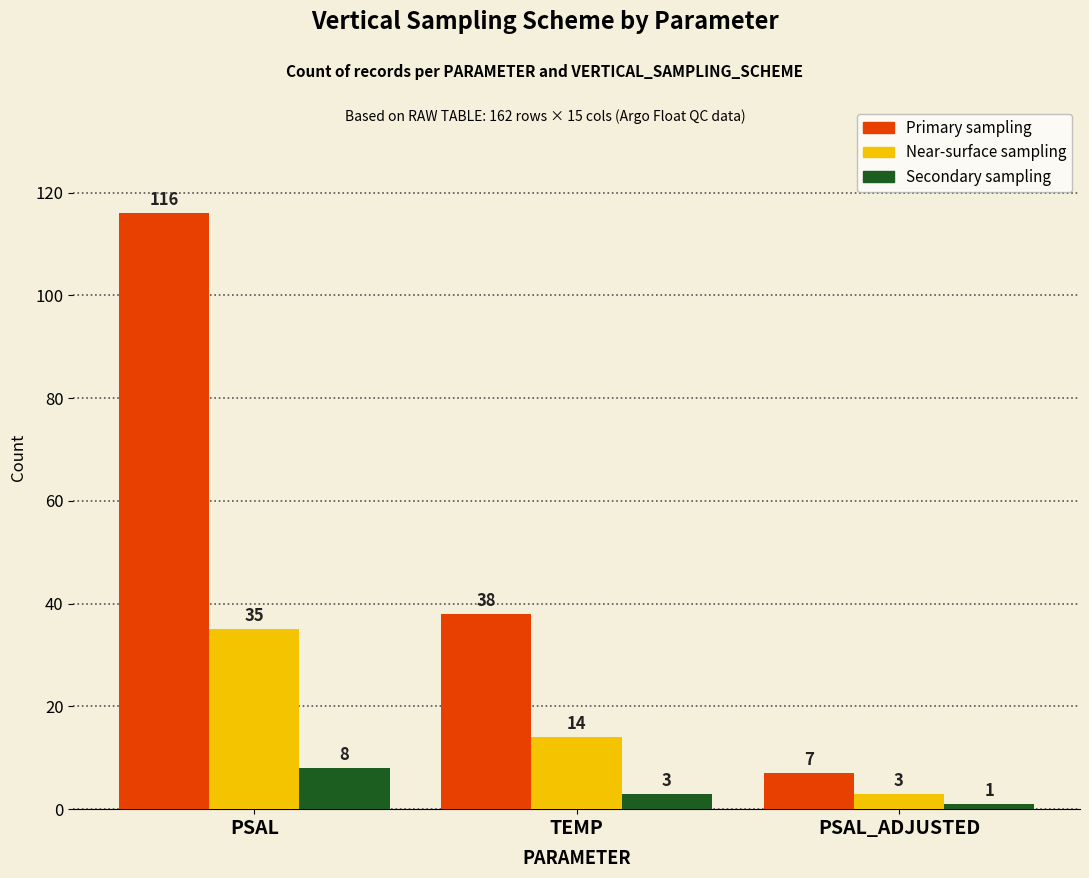

At how many categories does at least one series exceed 76?

1